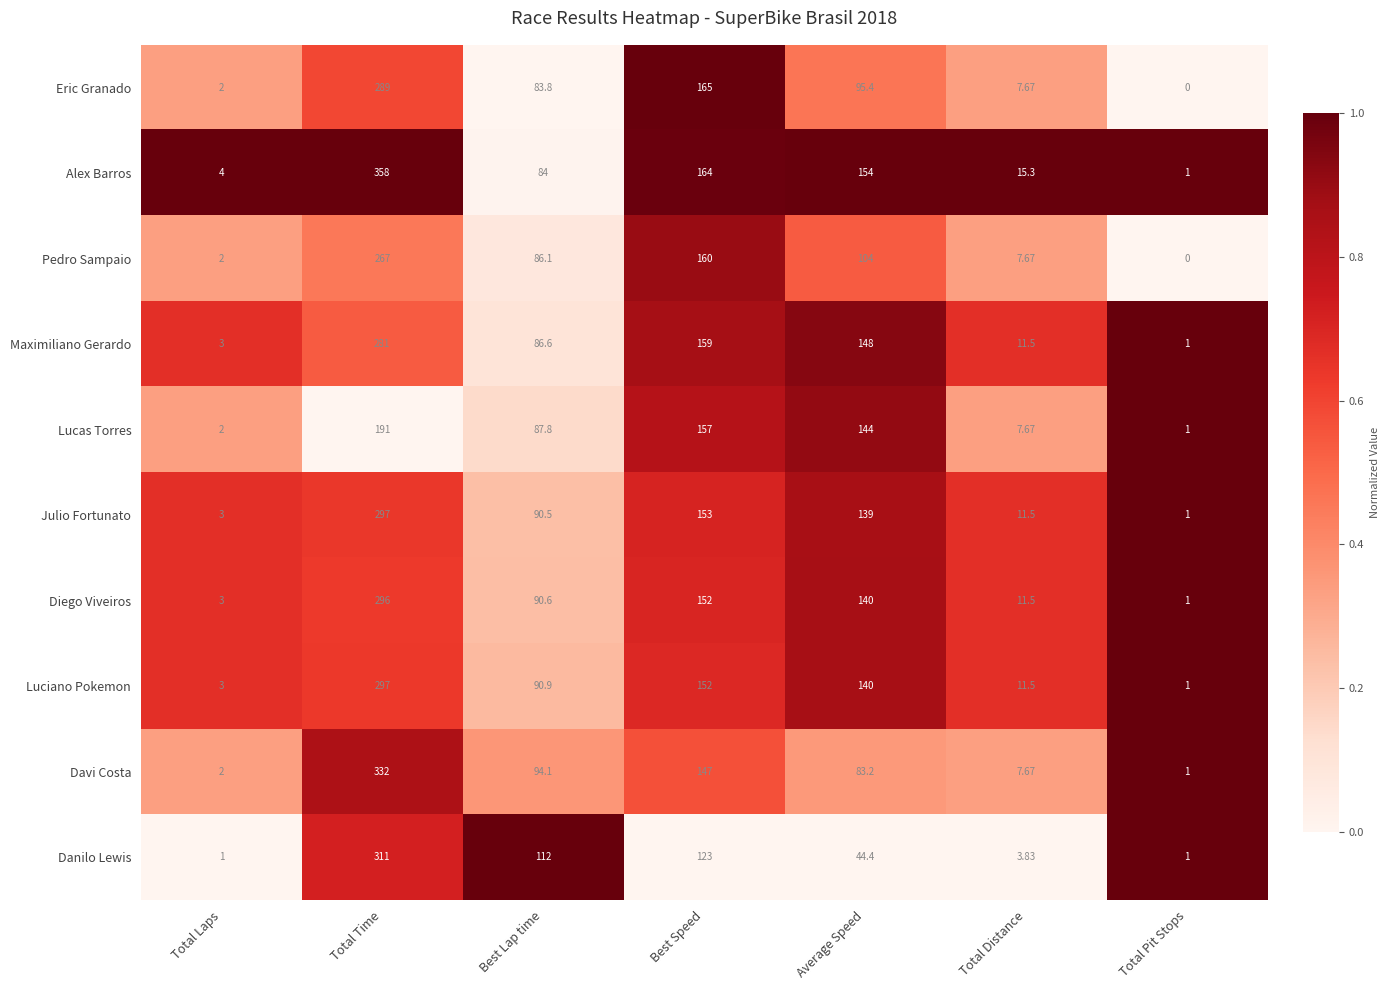

Which series has the widest spread of values?

Alex Barros